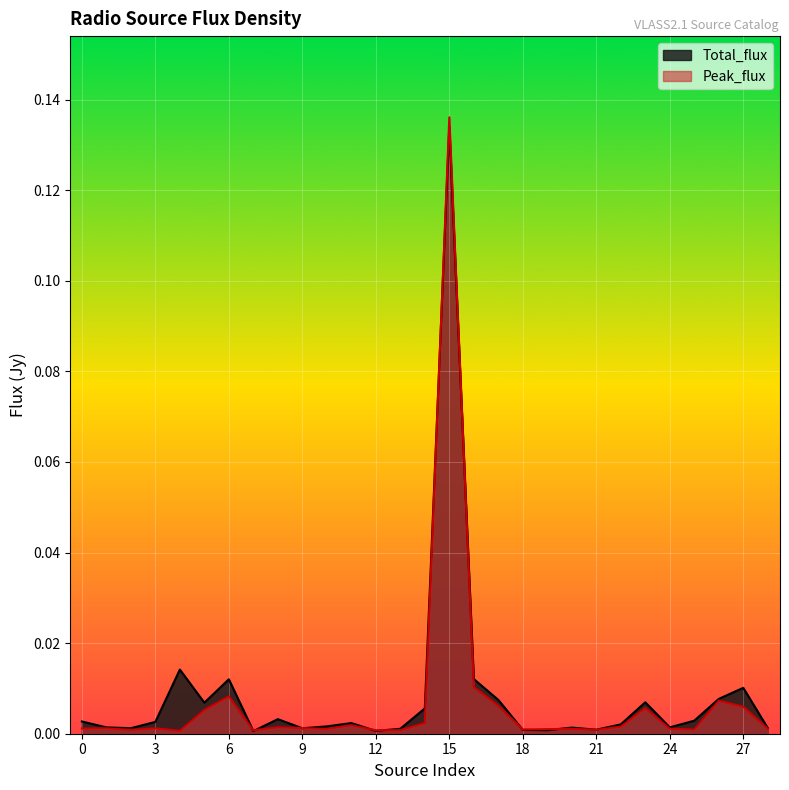

Where is Peak_flux nearest to the value 0?

4